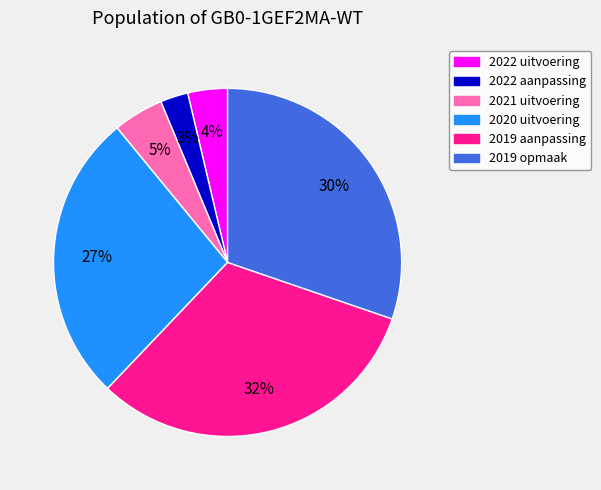

Is it true that 2021 uitvoering is 5% of the pie?

True